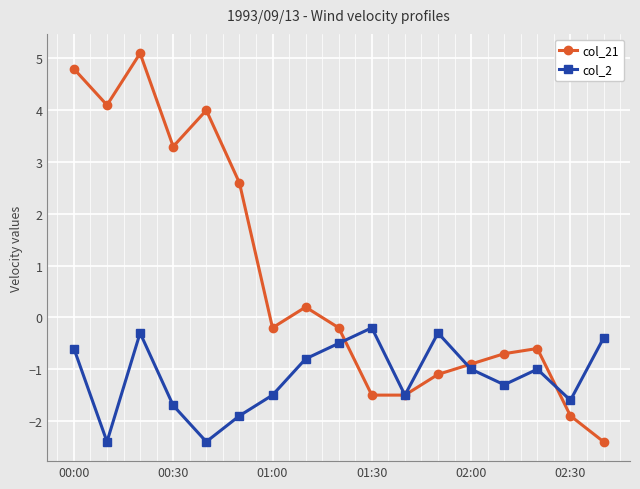

True or false: col_21 has more than 0 points higher than both neighbors.

True